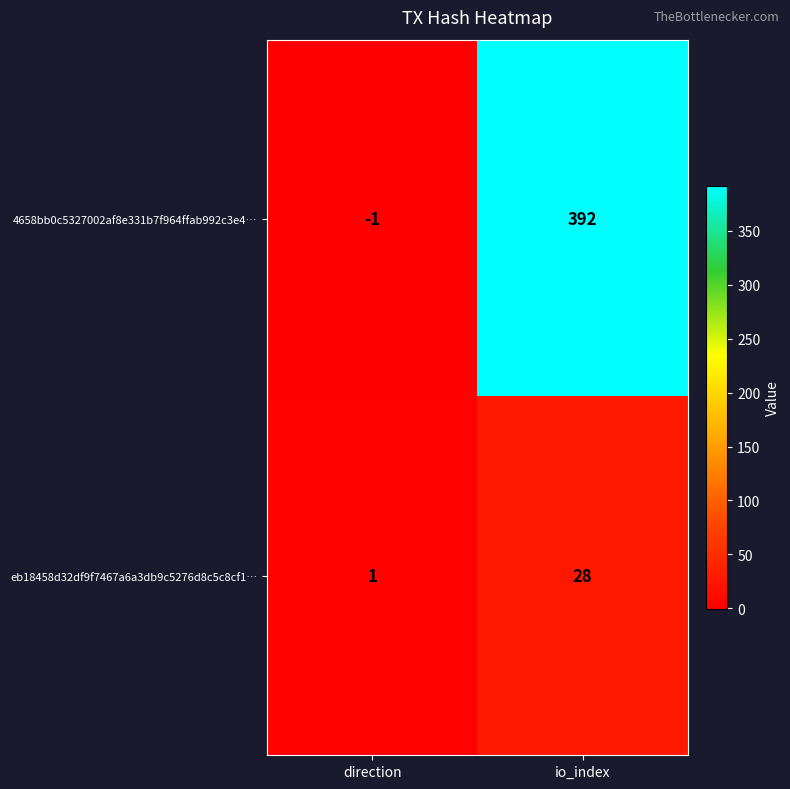

Count the number of categories in the chart.

2